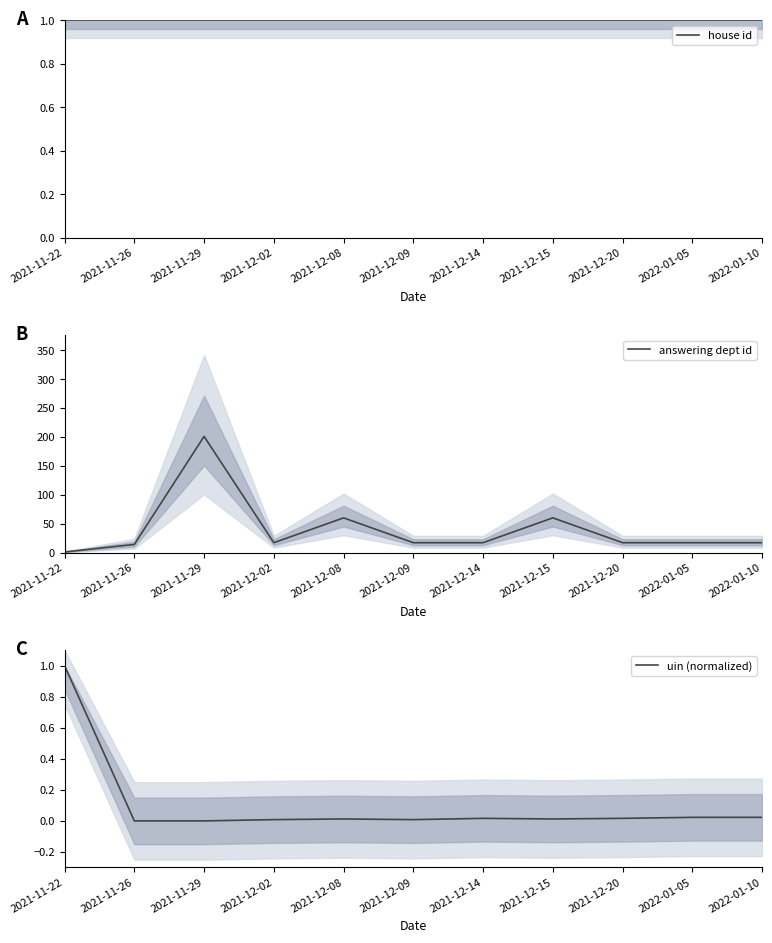

At which category is the sum across all series the highest?

2021-11-29